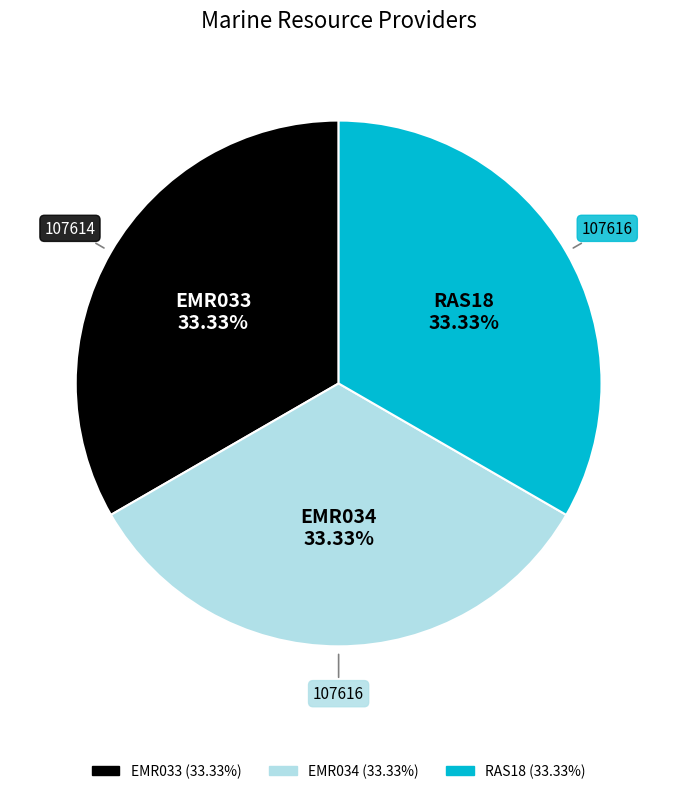

Is there any slice that represents more than half of the pie?

No